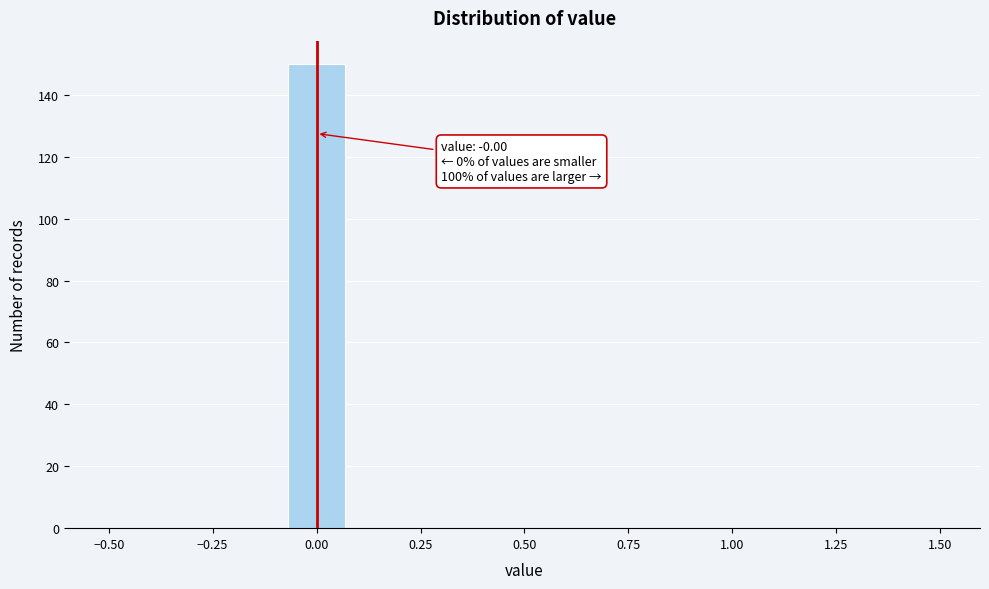

Read against the x-axis, roughly where is the centre of the tallest bar?

0.00